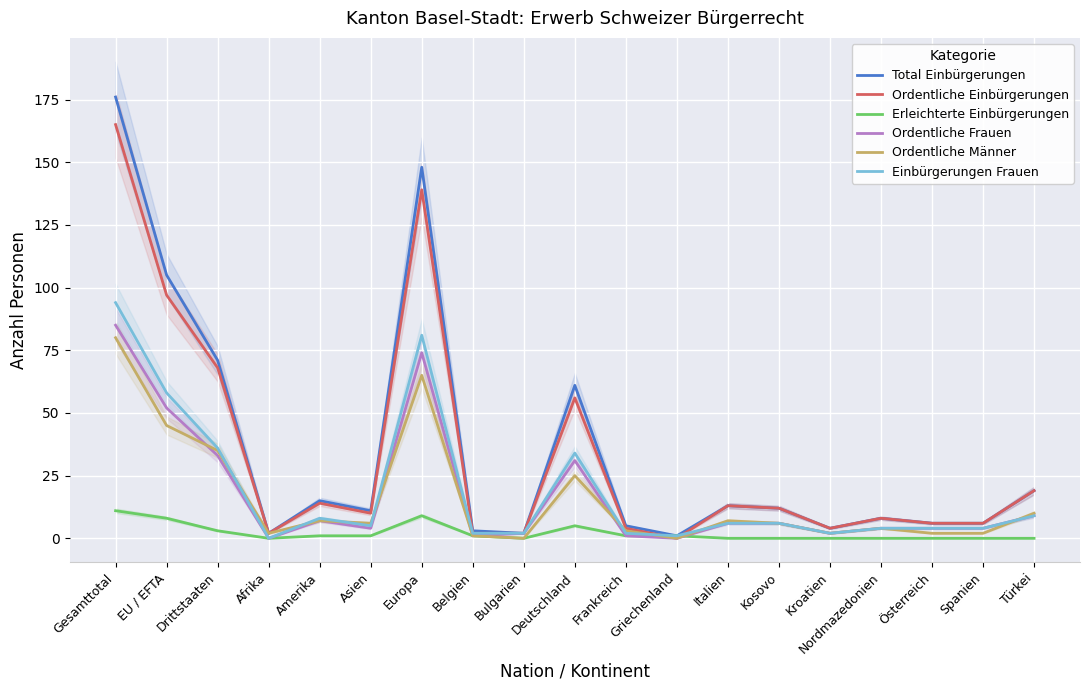

What is the maximum value shown in the chart?

176